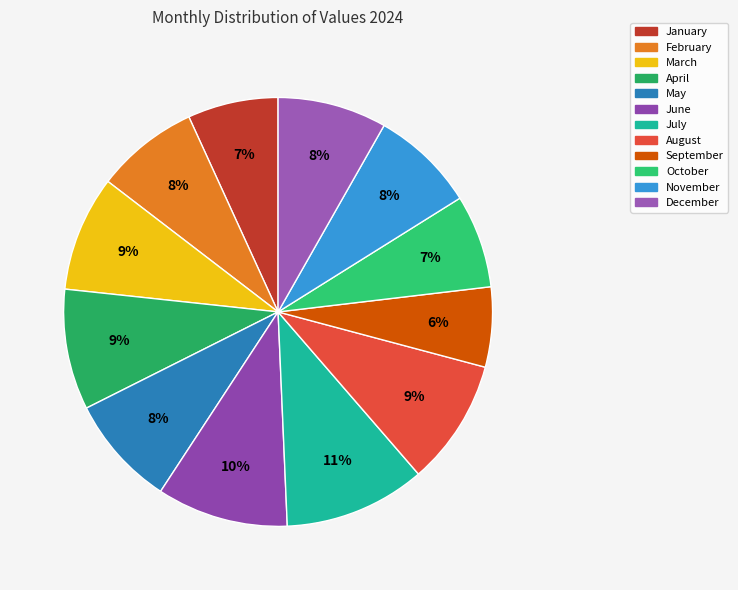

Count the number of slices in the pie.

12